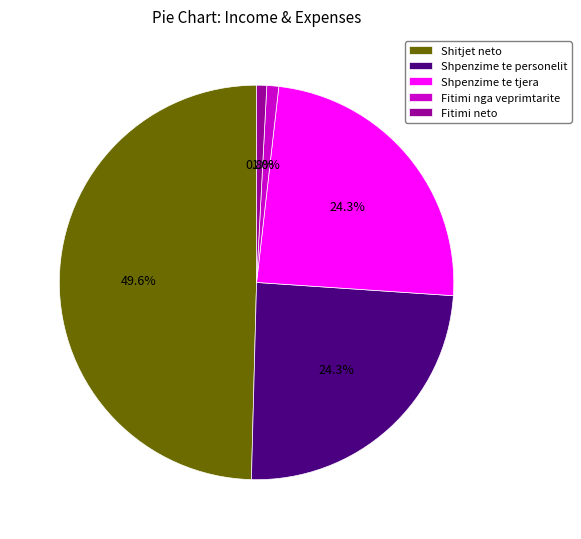

Between Fitimi neto and Shpenzime te tjera, which is larger?

Shpenzime te tjera